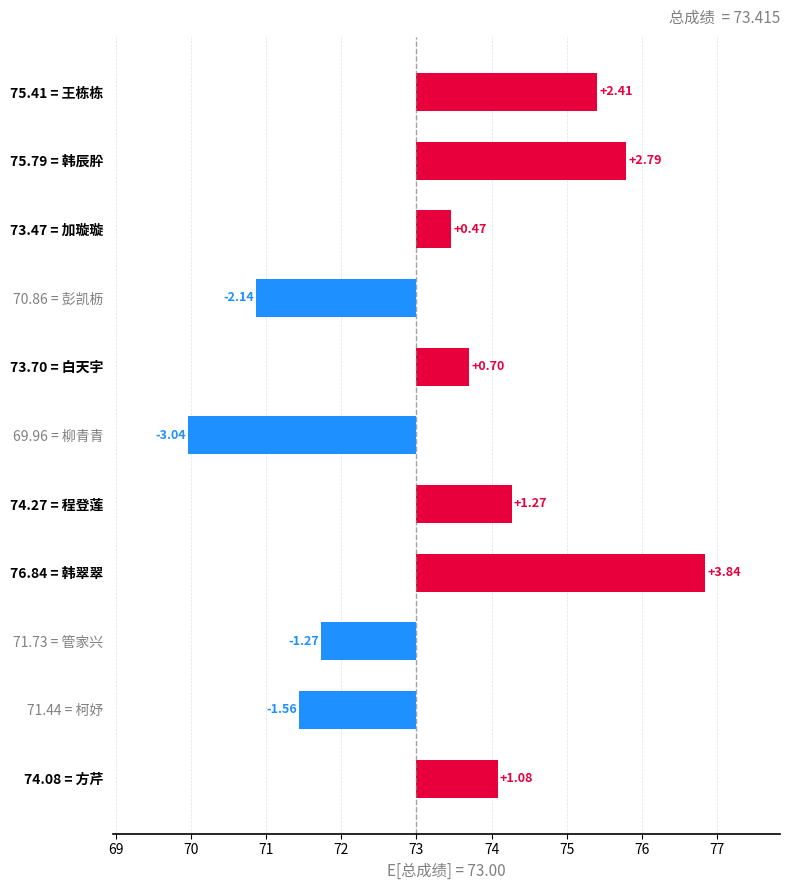

What is the sum of all values?

4.6